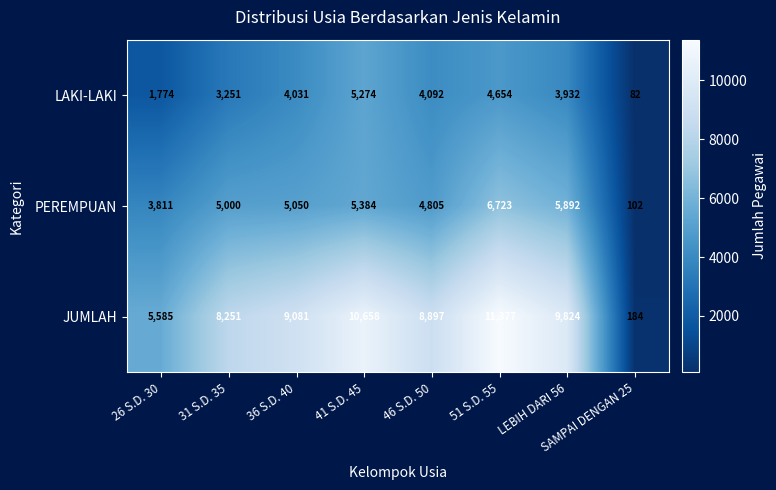

The JUMLAH series shows 3269 at 41 S.D. 45. True or false?

False